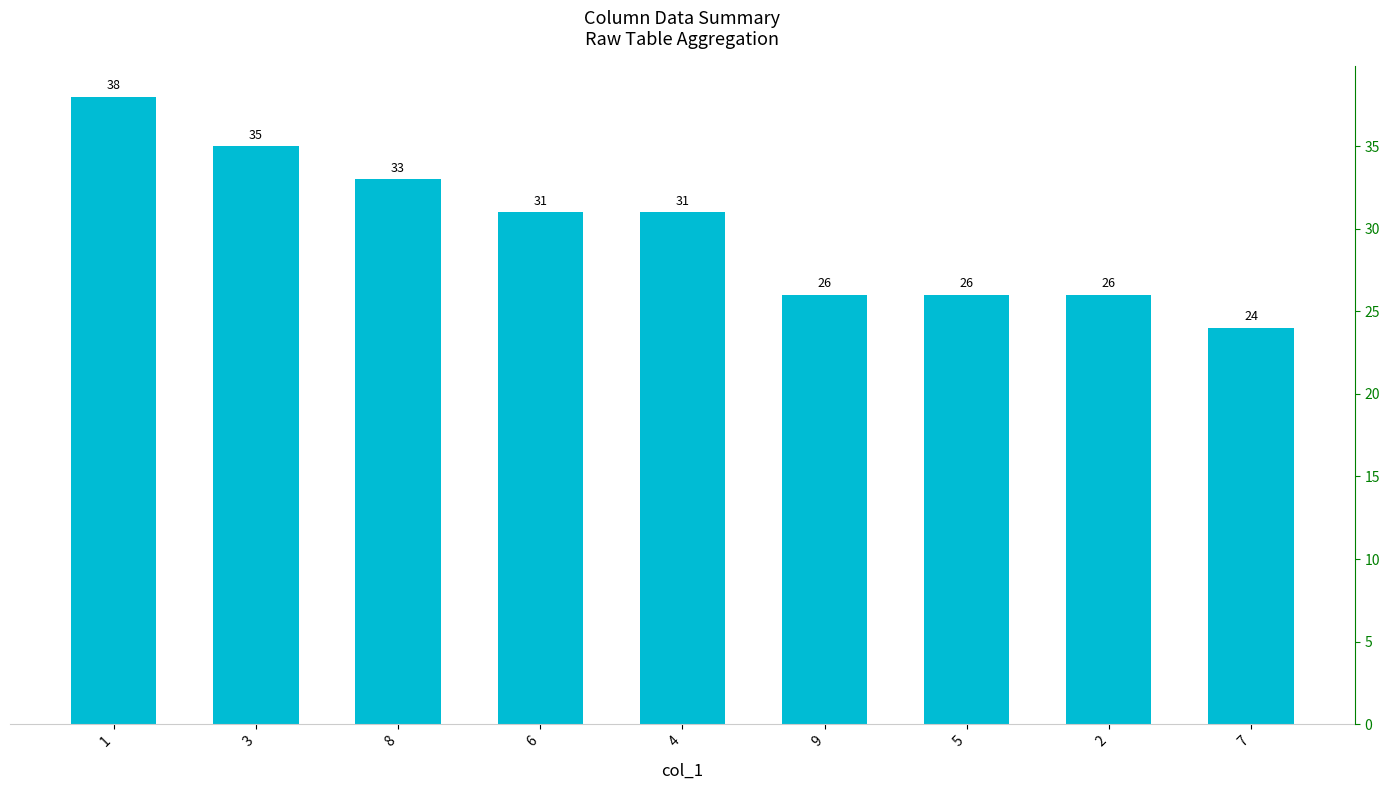

What is the value of the 8th bar from the left?

26